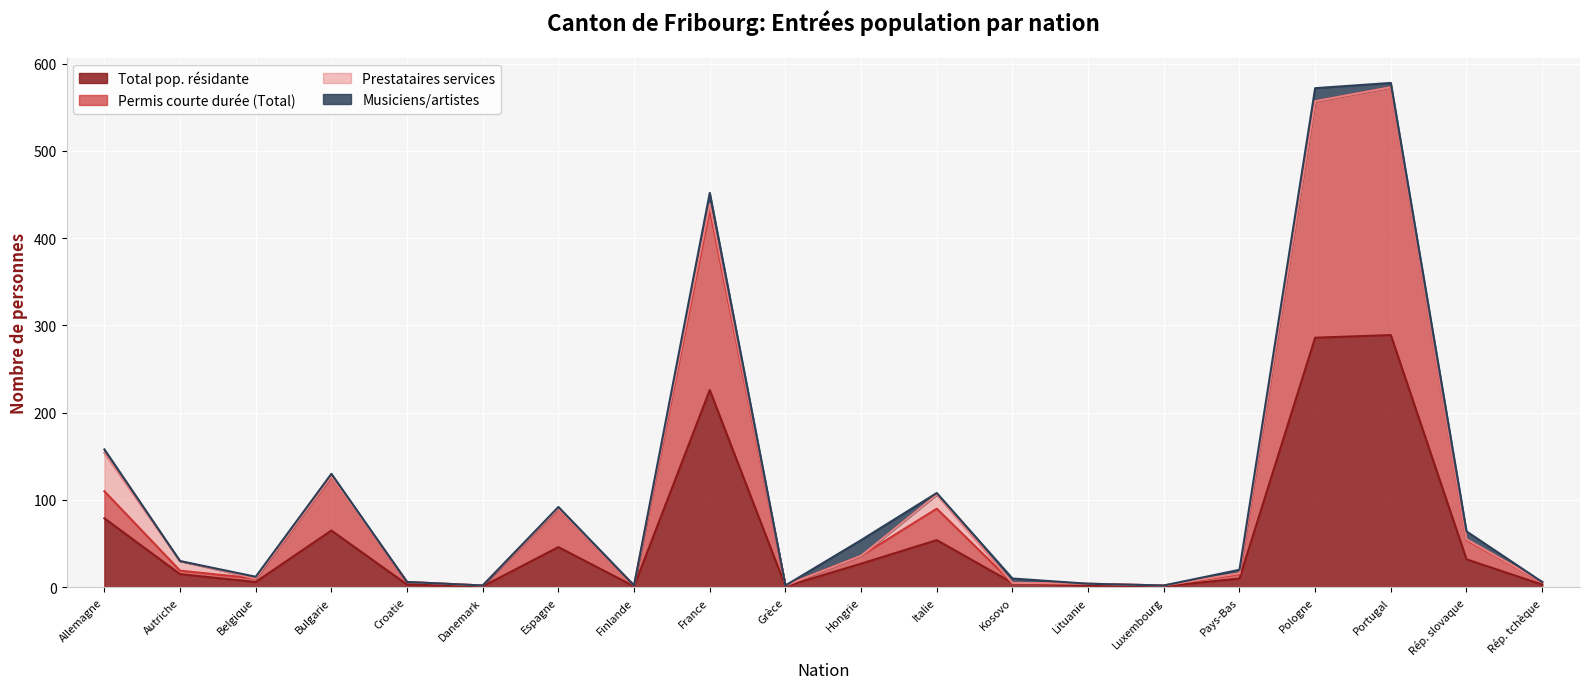

Is it true that Total pop. résidante equals 27 at Hongrie?

True